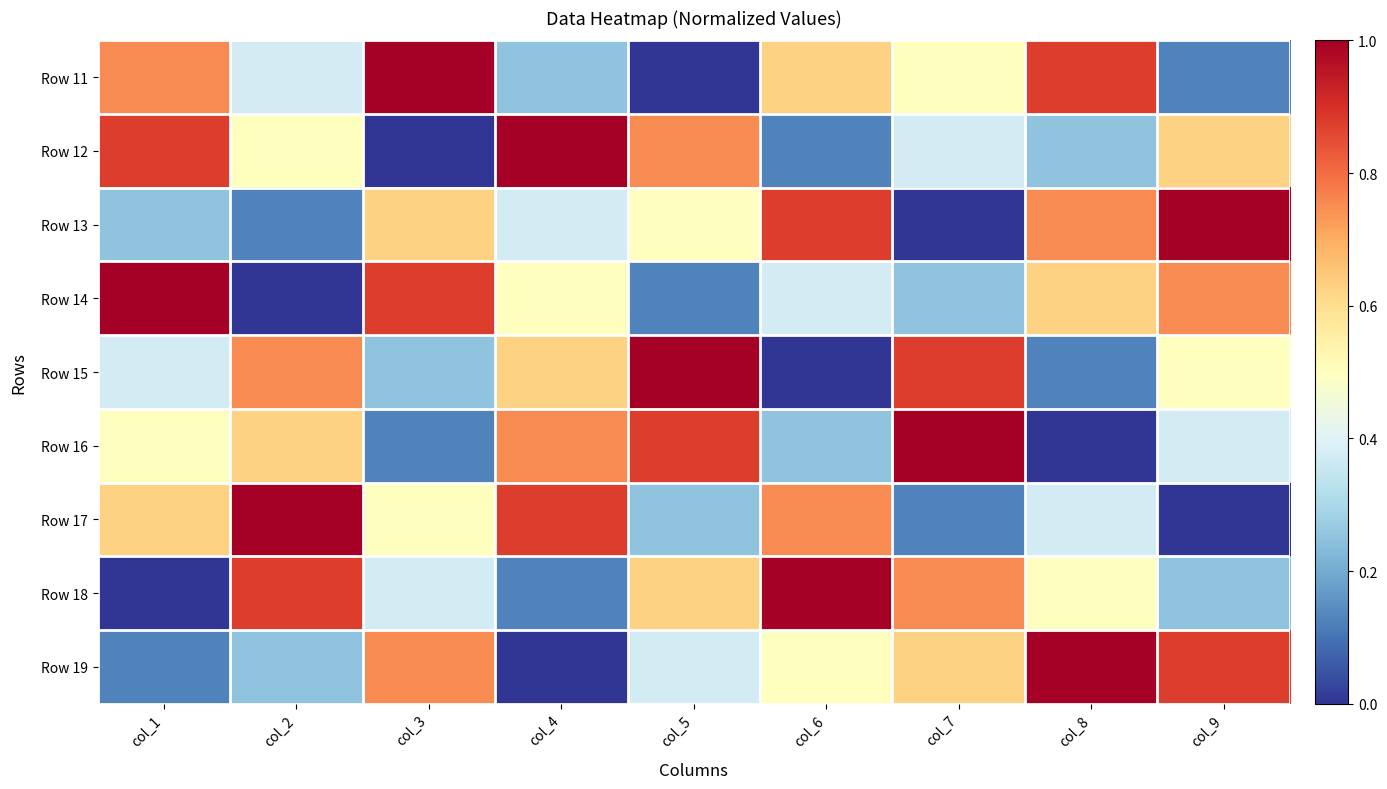

What is the difference between the highest and lowest values at col_8?

1.0